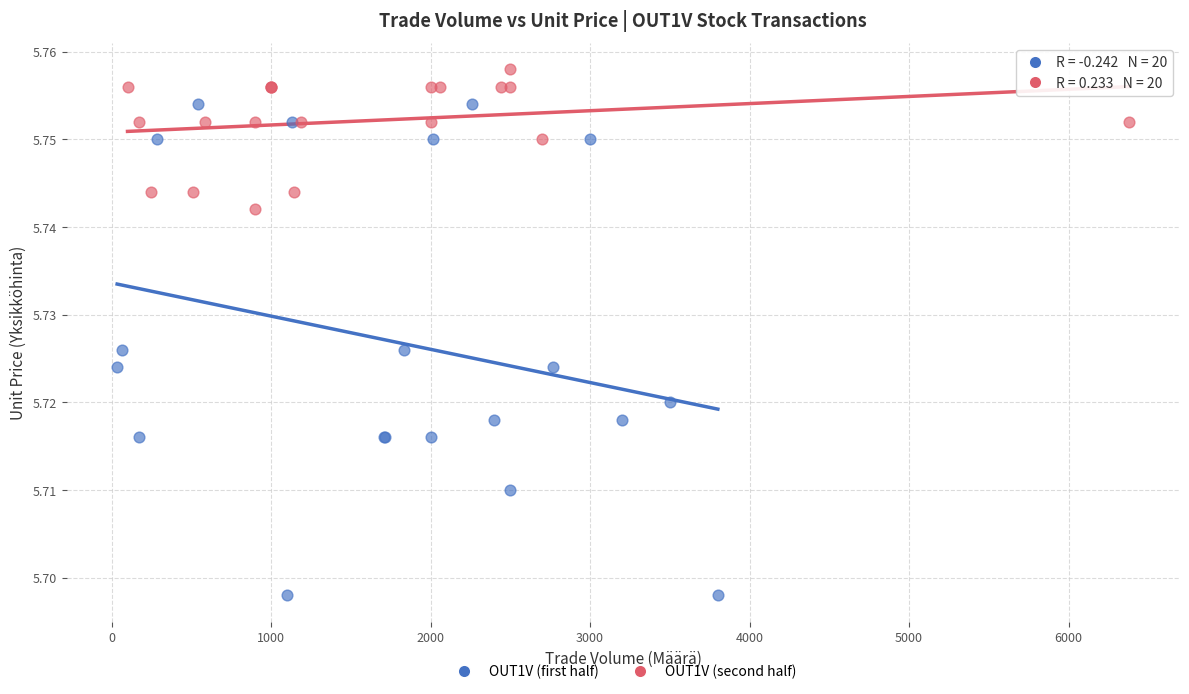

Which series has the widest spread of Y values?

OUT1V (first half)